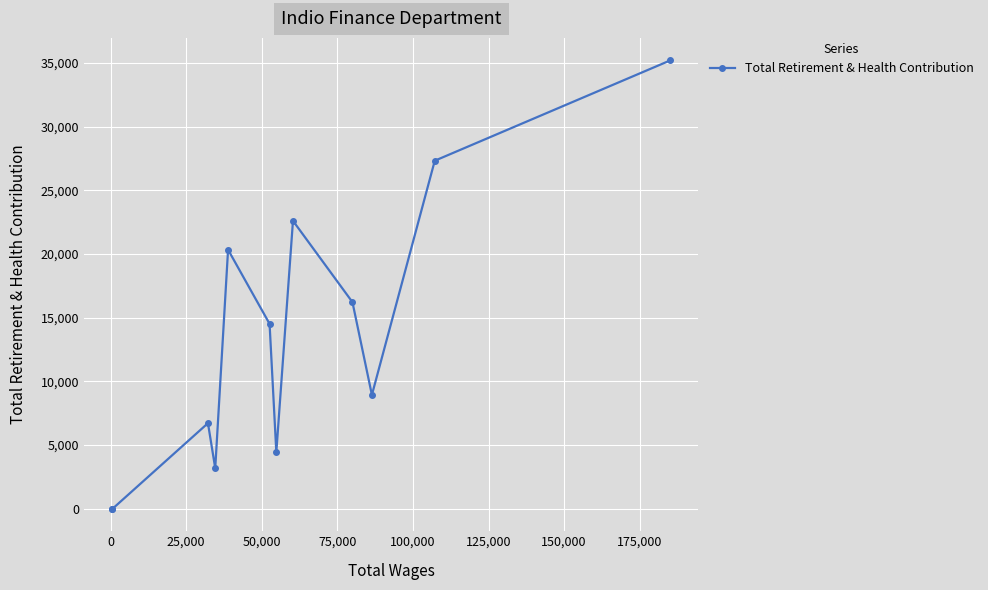

What is the average value?

13295